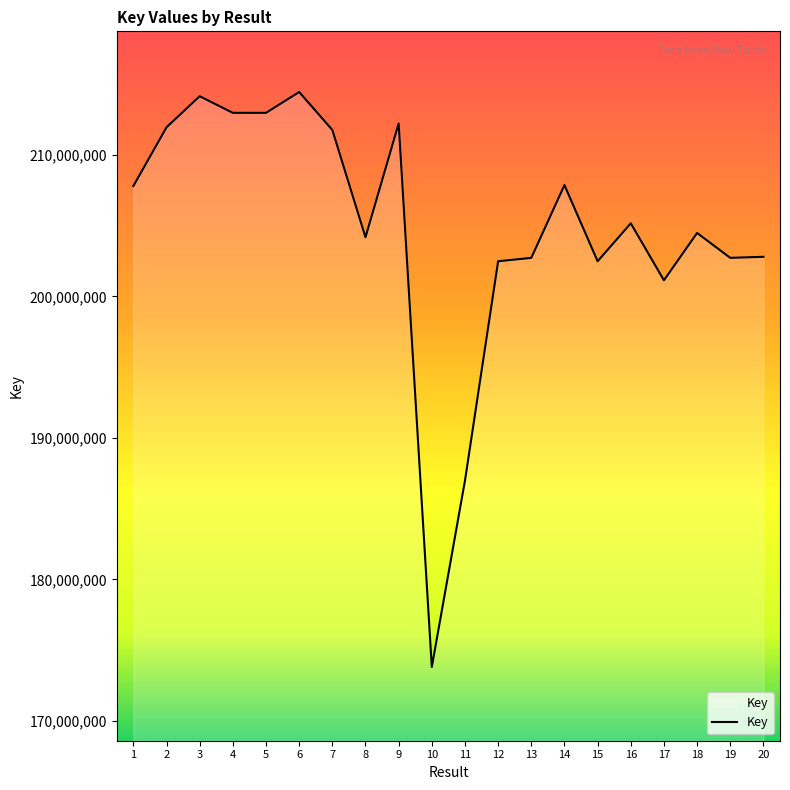

Where is the first local maximum?

3